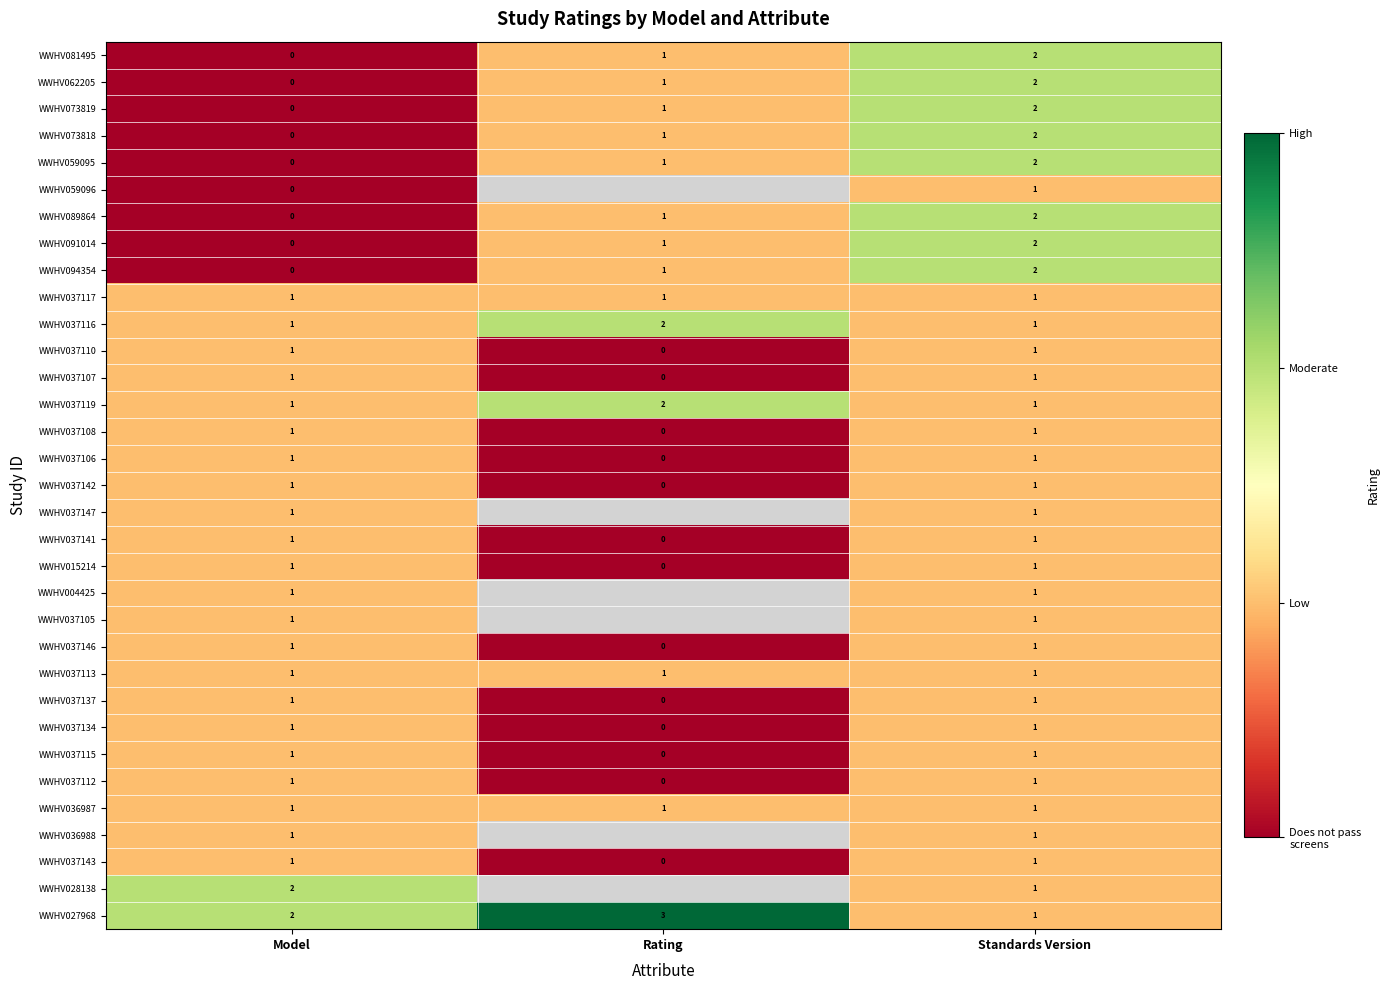

The WWHV037106 series shows 2 at Model. True or false?

False